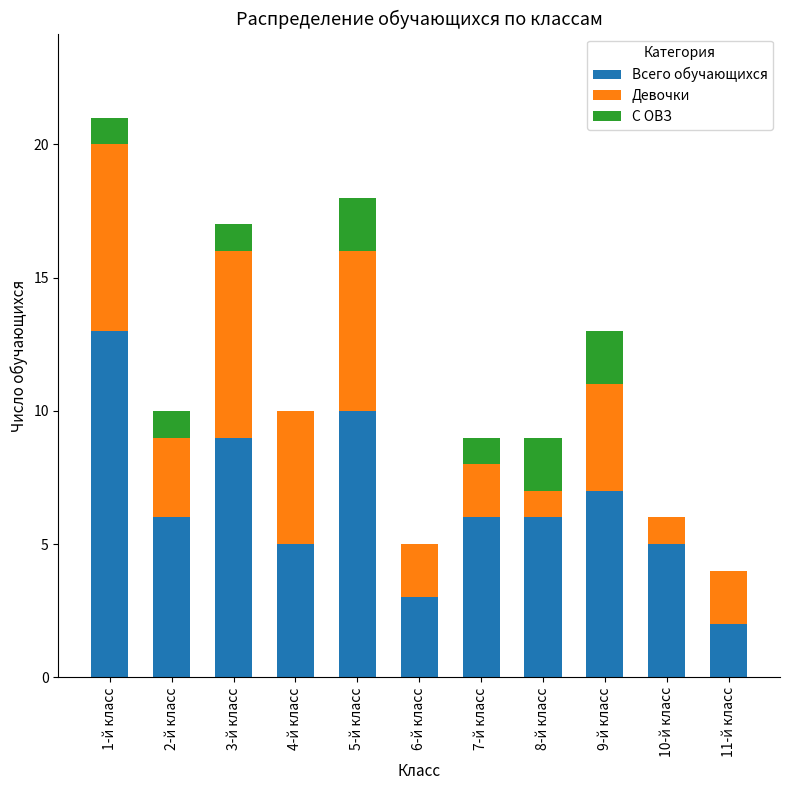

At which label does Всего обучающихся reach its peak?

1-й класс